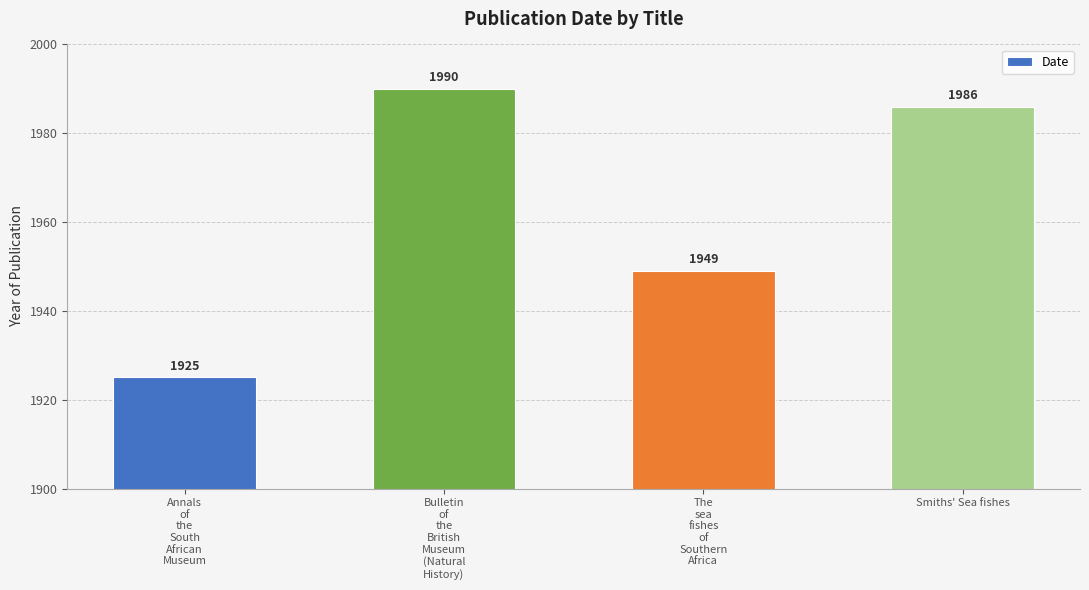

What is the change in value from Annals
of
the
South
African
Museum to The
sea
fishes
of
Southern
Africa?

+24